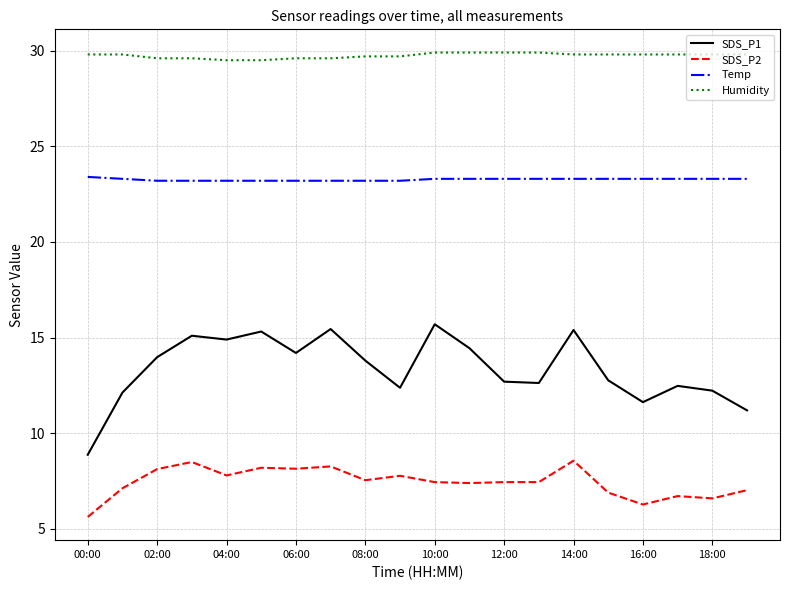

Rank the series by their average value, from lowest to highest.

SDS_P2, SDS_P1, Temp, Humidity